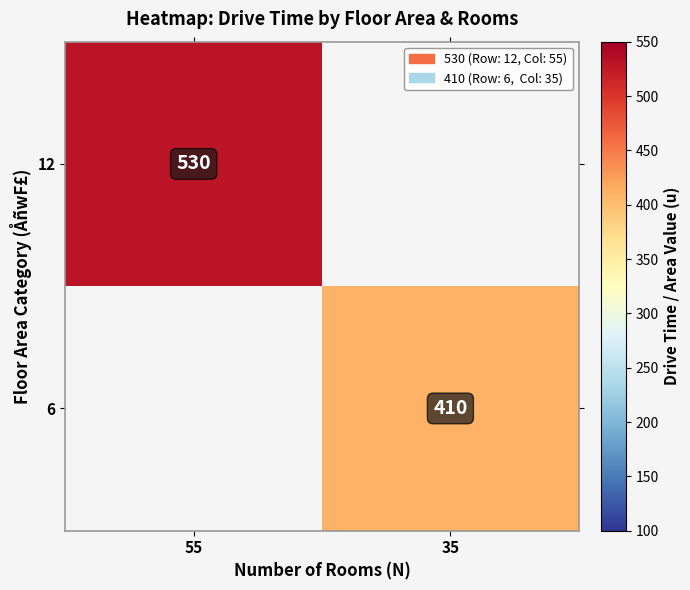

Is the value of 12 at 55 greater than the value of 6 at 35?

Yes